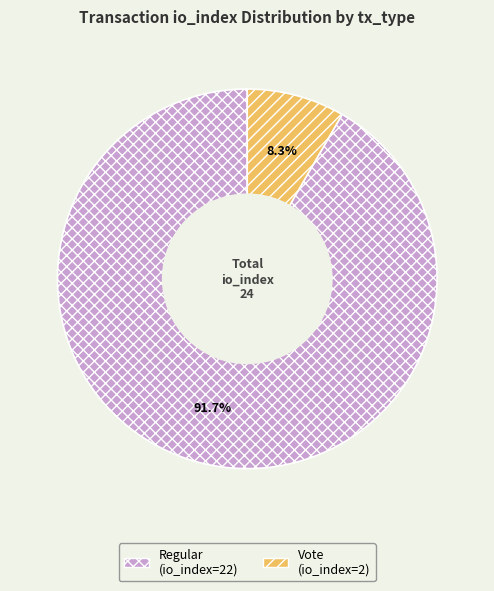

Is there a majority slice in this chart?

Yes